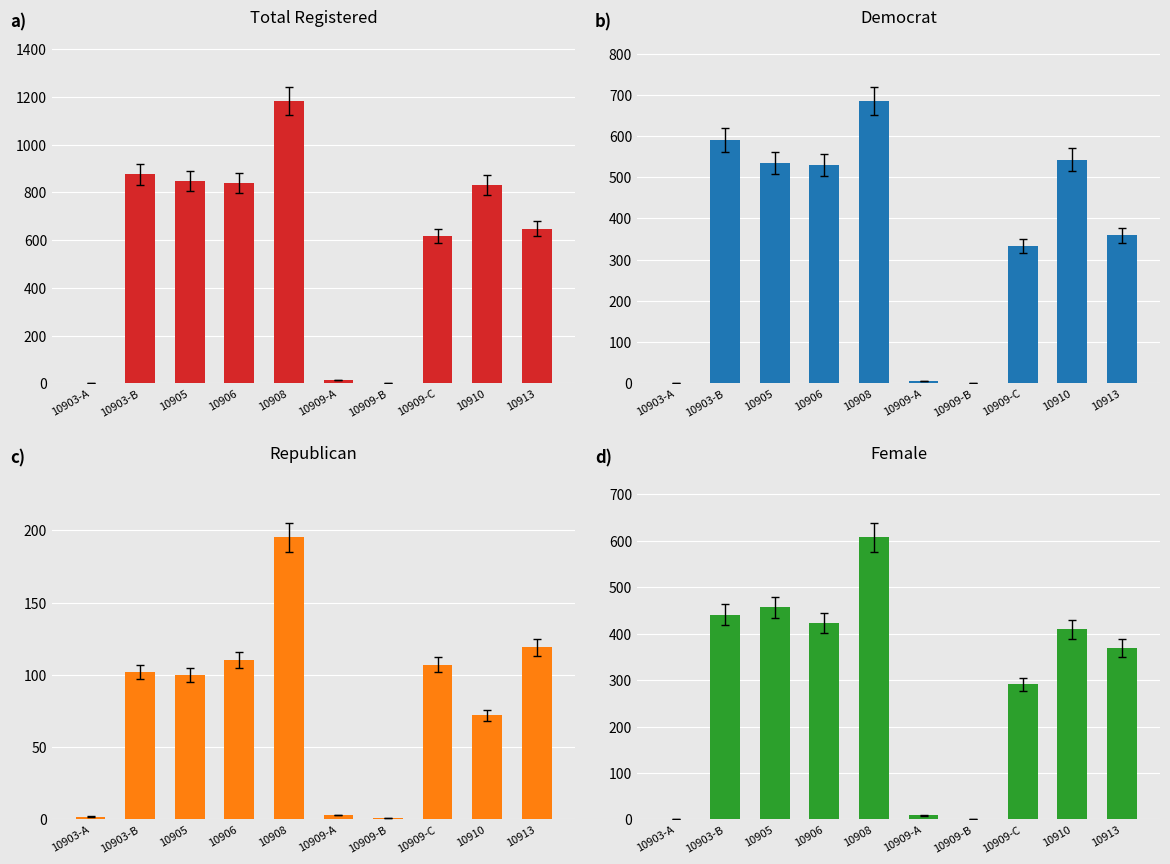

At 10908, list the series in order from smallest to largest.

rep, female, dem, totreg_r